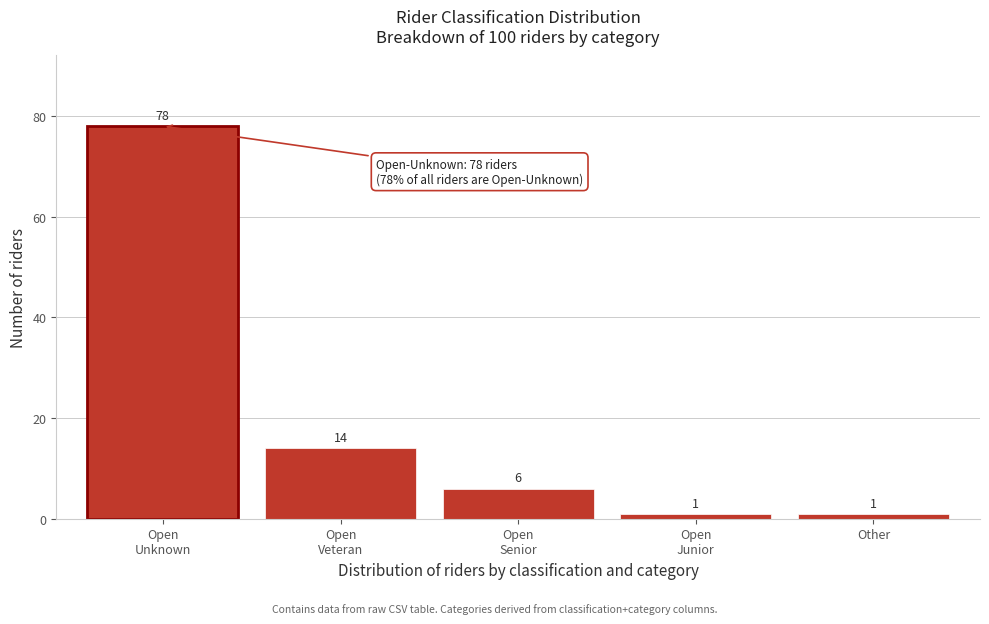

Reading left to right, transcribe all the data shown in this chart.

78	14	6	1	1